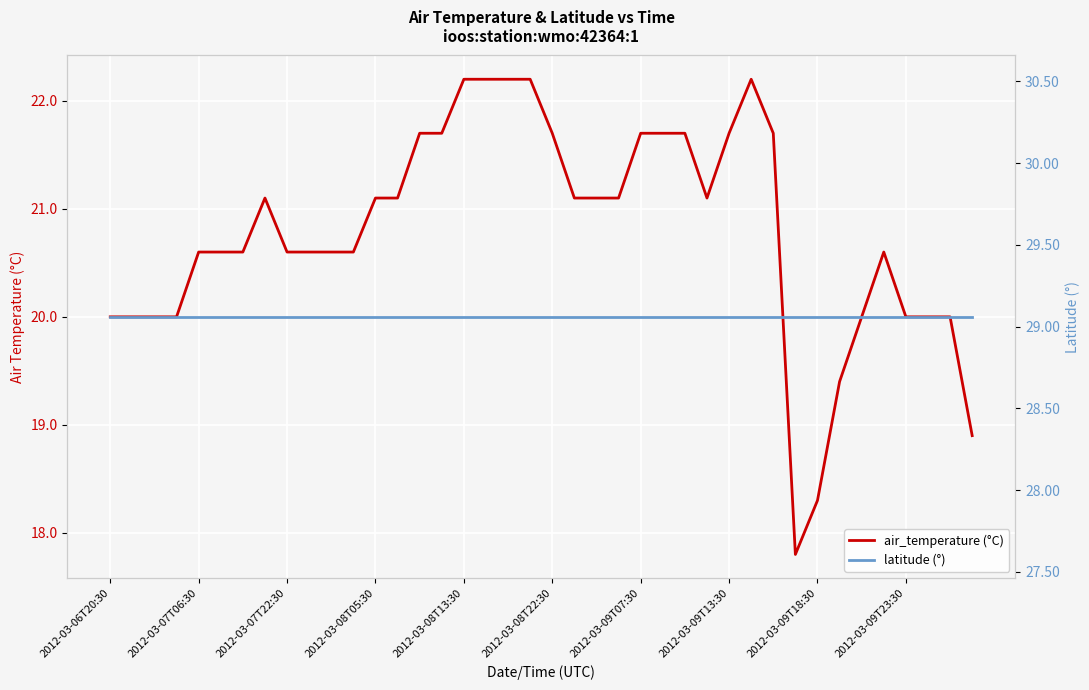

Which series has the widest spread of values?

air_temperature (°C)